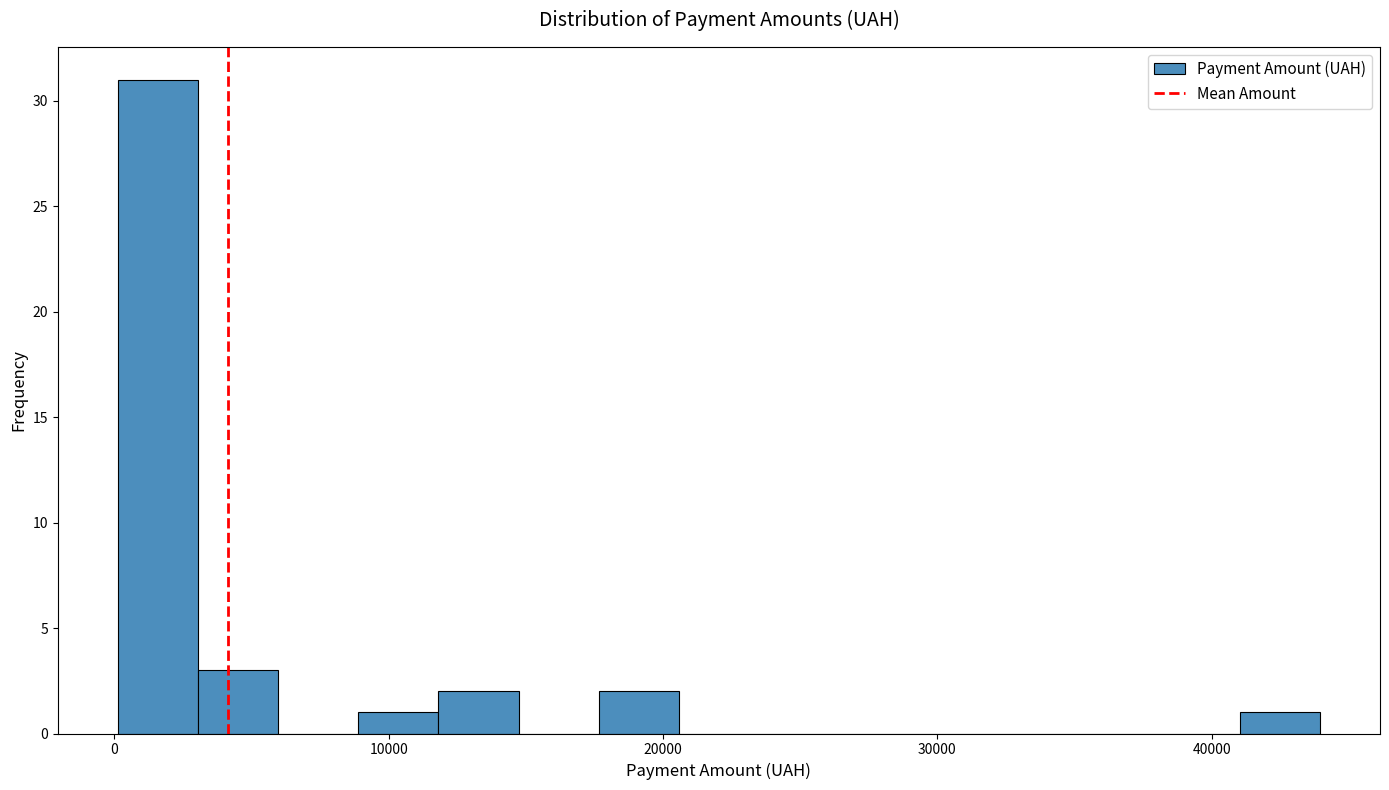

Around what value on the x-axis is the tallest bar? Give the approximate position of its centre, as read against the axis.

2000